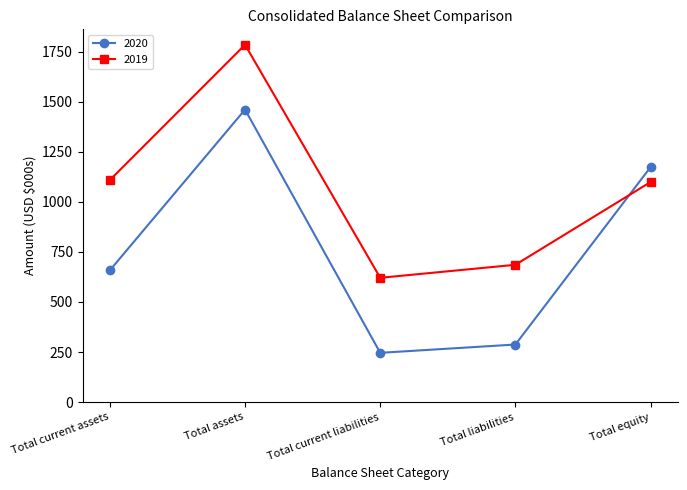

After their last crossing, which series has the higher values: 2019 or 2020?

2020